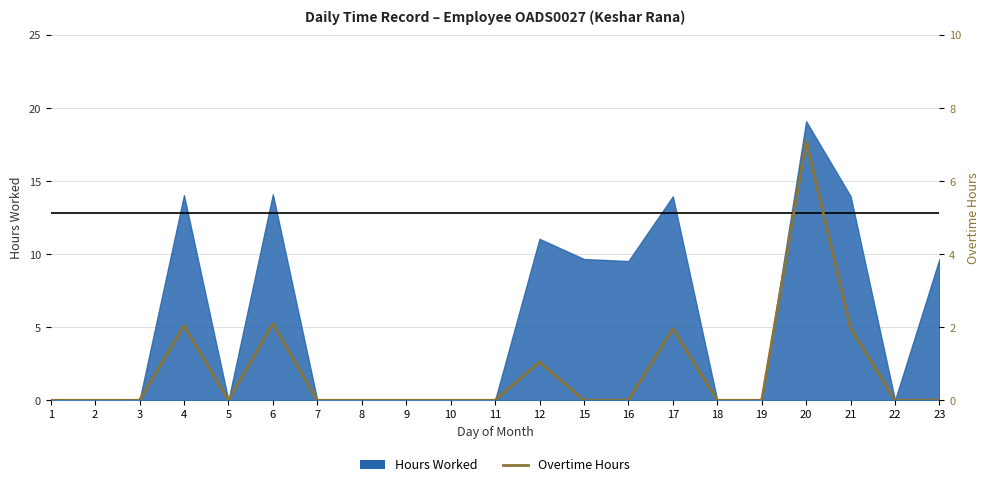

Reading left to right, extract all data points from this chart.

0.0	0.0	0.0	2.0	0.0	2.1	0.0	0.0	0.0	0.0	0.0	1.1	0.0	0.0	2.0	0.0	0.0	7.1	2.0	0.0	0.0